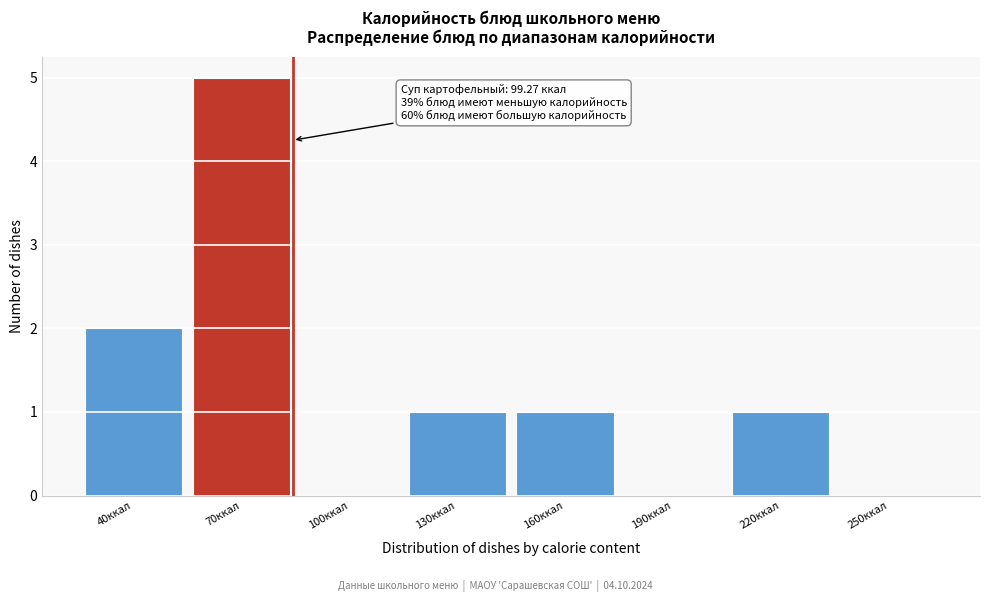

Reading left to right, list all the values displayed in this chart.

40ккал=2	70ккал=5	100ккал=0	130ккал=1	160ккал=1	190ккал=0	220ккал=1	250ккал=0